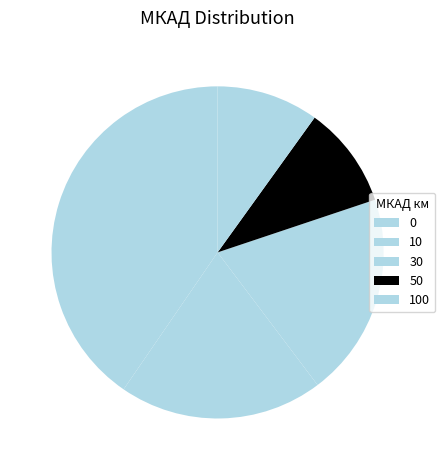

Count the number of slices in the pie.

5